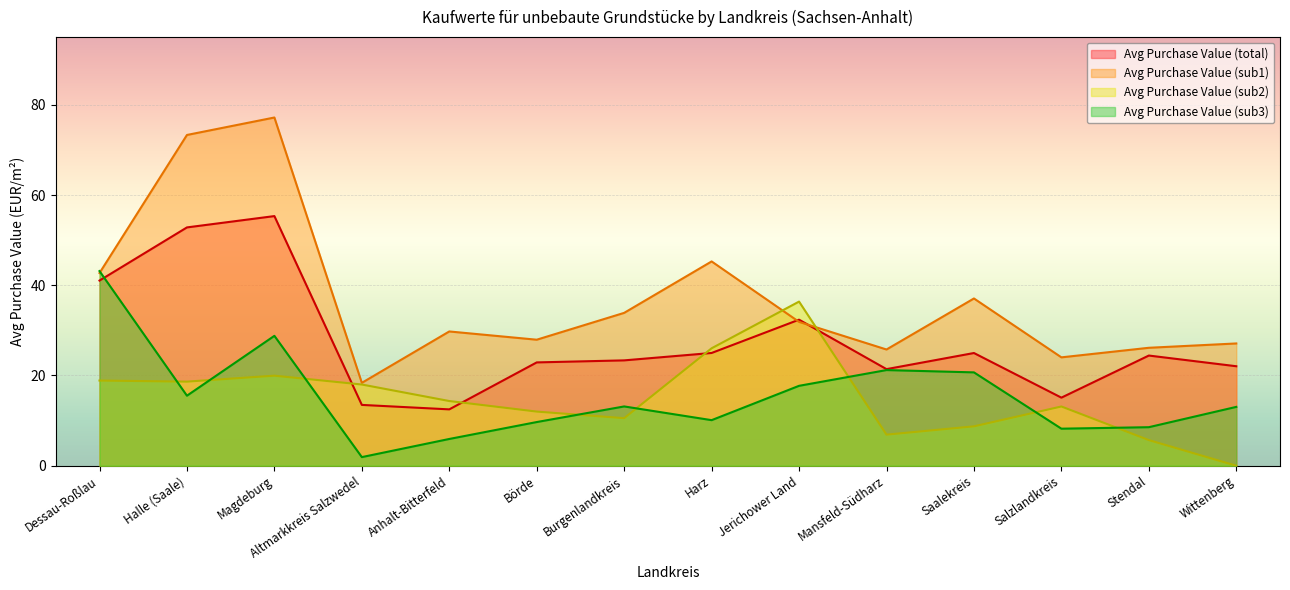

Where does the Avg Purchase Value (sub1) series first go above 31?

Dessau-Roßlau